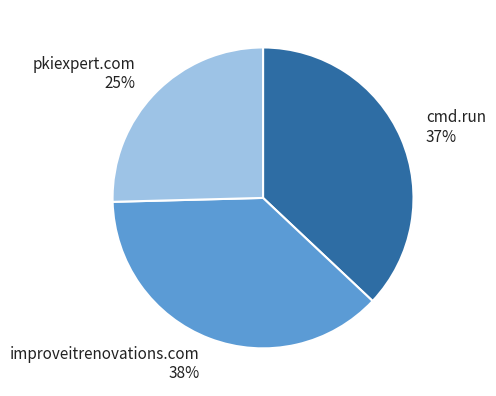

What percentage is the cmd.run slice, to the nearest percent?

37%